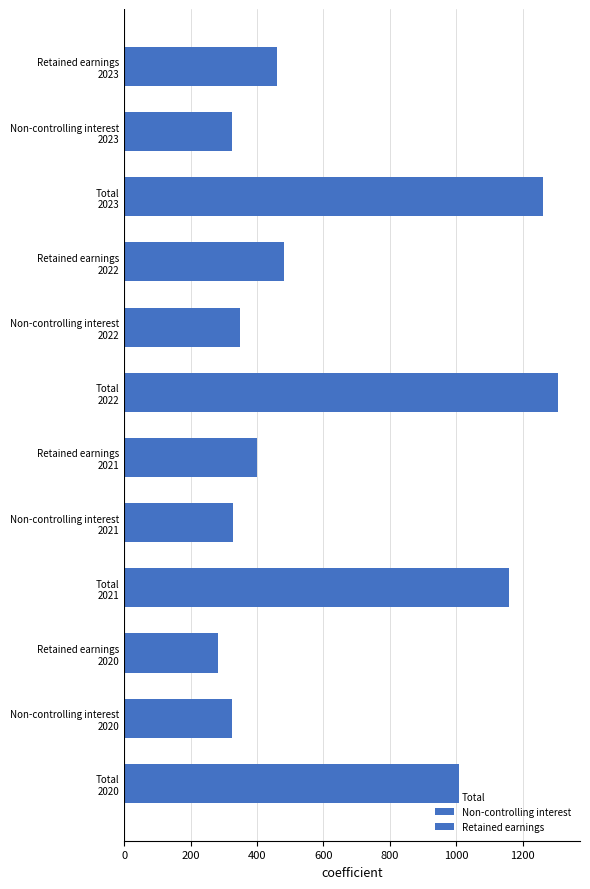

Reading right to left, what are all the values shown in this chart?

Total: 1261.5	1306.8	1158.4	1006.9
Non-controlling interest: 325.7	348.2	328.9	324.4
Retained earnings: 461.1	482.3	401.1	282.9